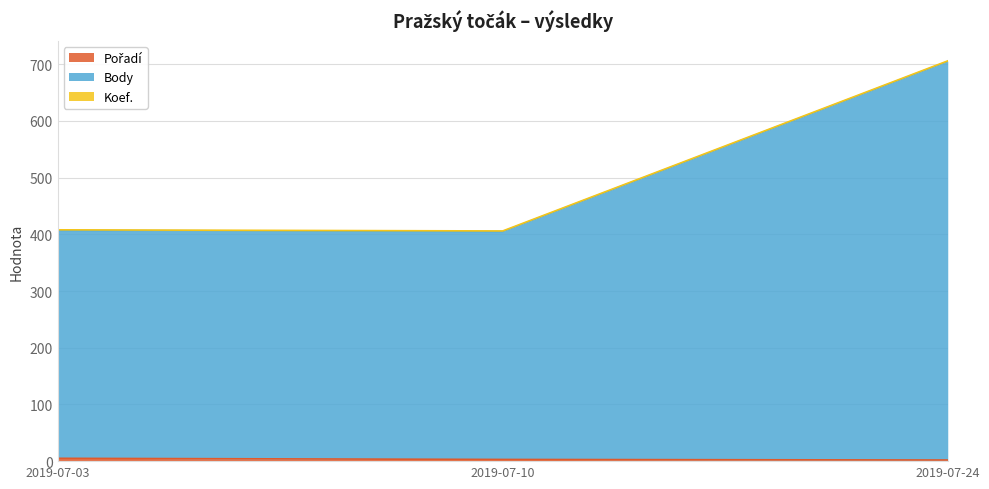

What is the total value across all series at 2019-07-03?

408